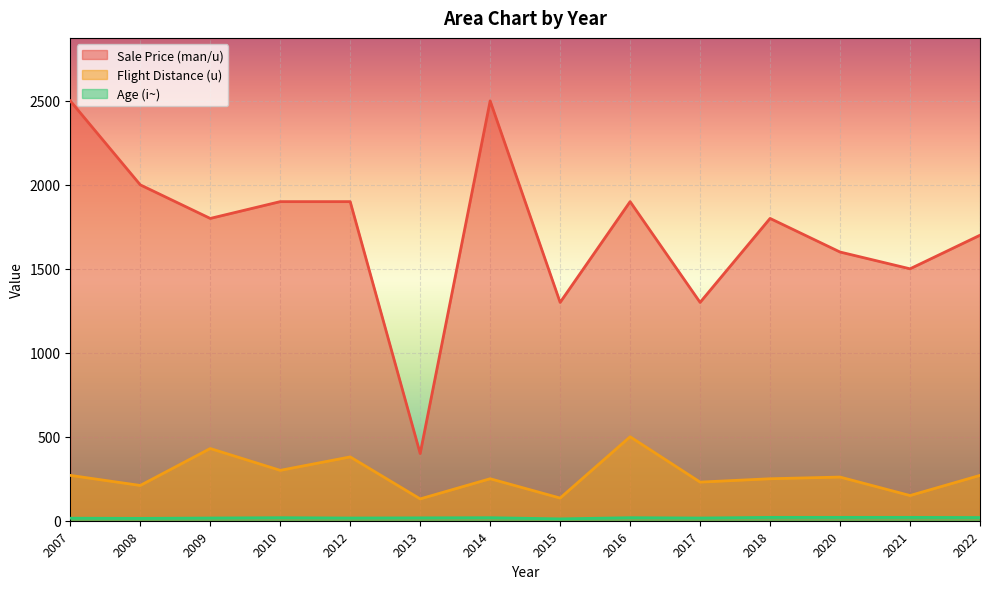

Rank the series at 2007 from highest to lowest value.

Sale Price (man/u), Flight Distance (u), Age (i~)